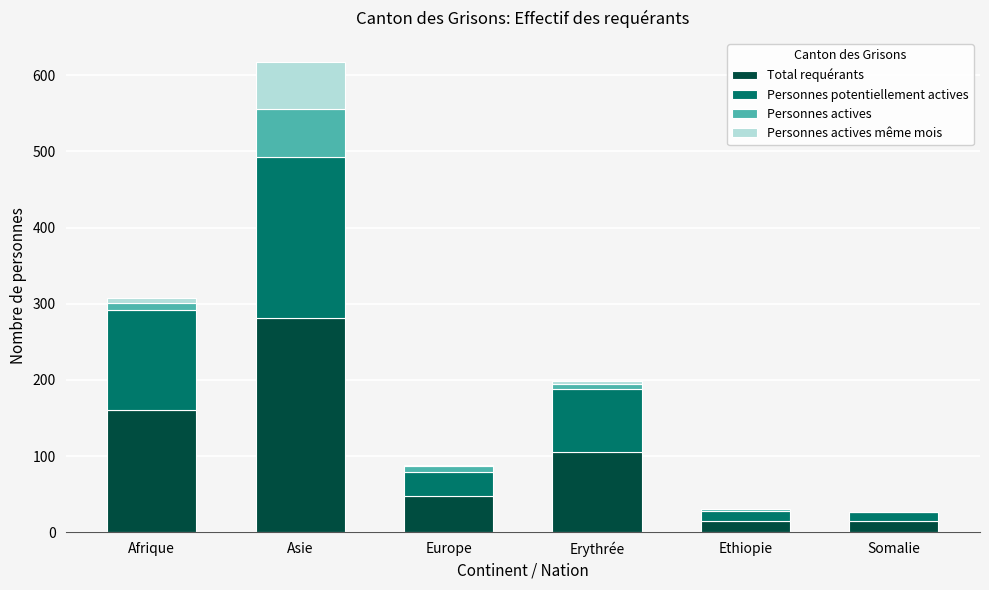

The Total requérants series shows 15 at Somalie. True or false?

True